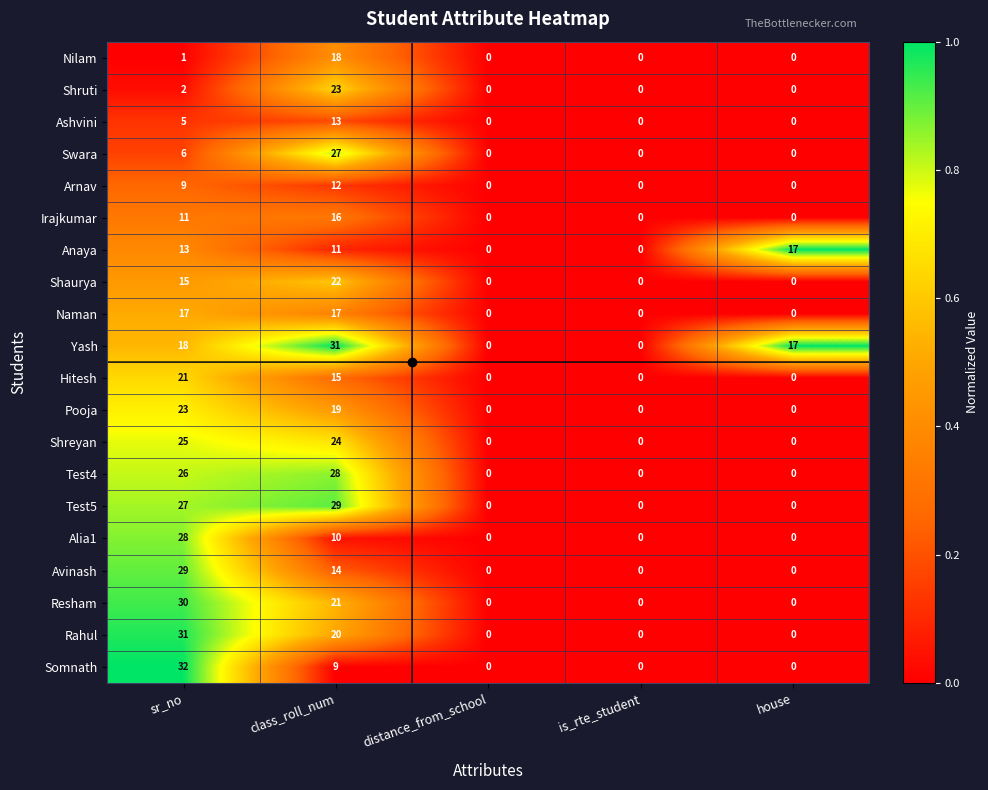

Which series has the largest total across all categories?

Yash